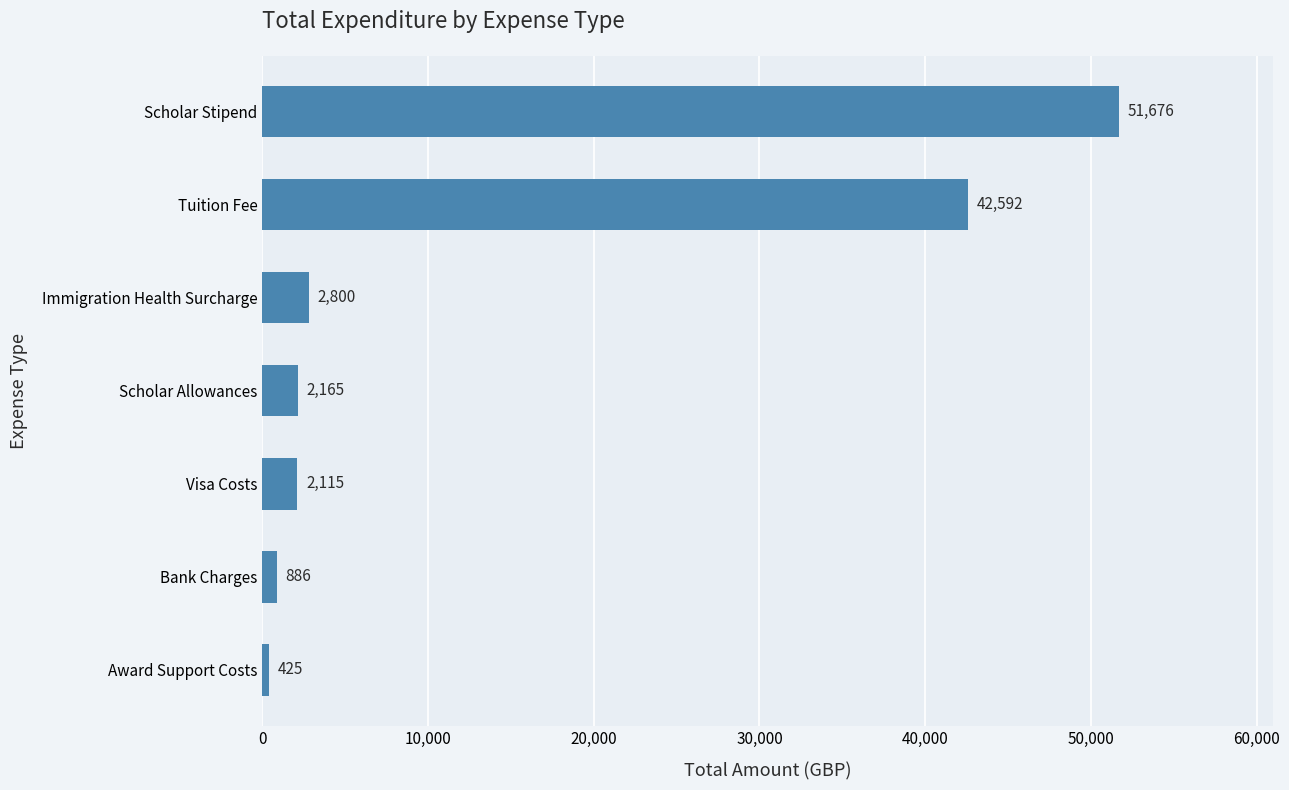

Rank the categories by value from highest to lowest.

Scholar Stipend, Tuition Fee, Immigration Health Surcharge, Scholar Allowances, Visa Costs, Bank Charges, Award Support Costs